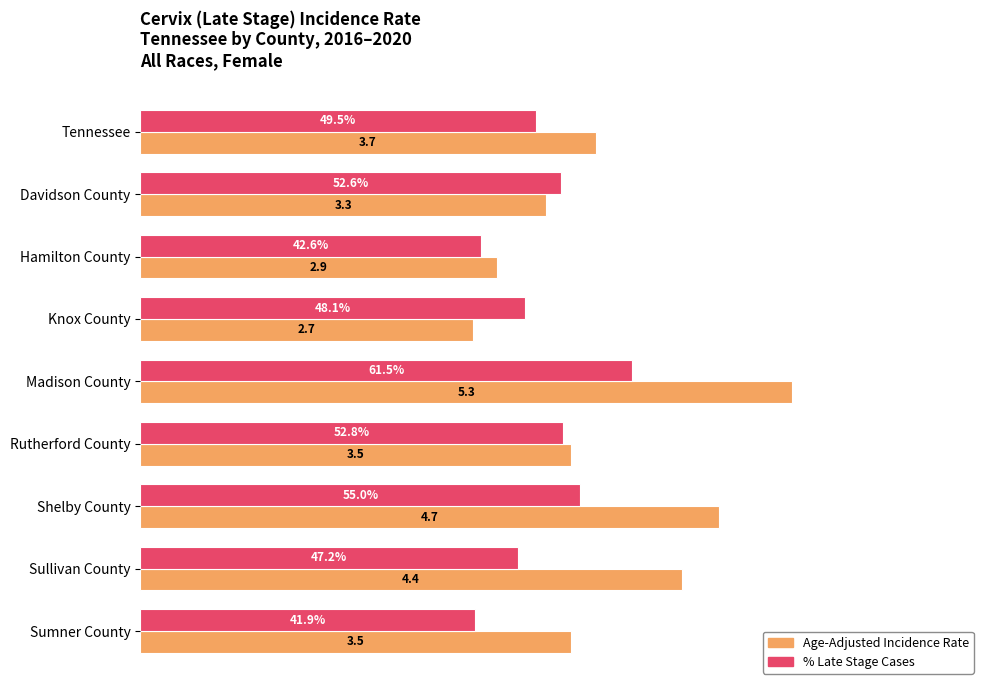

At which category is the sum across all series the highest?

Madison County